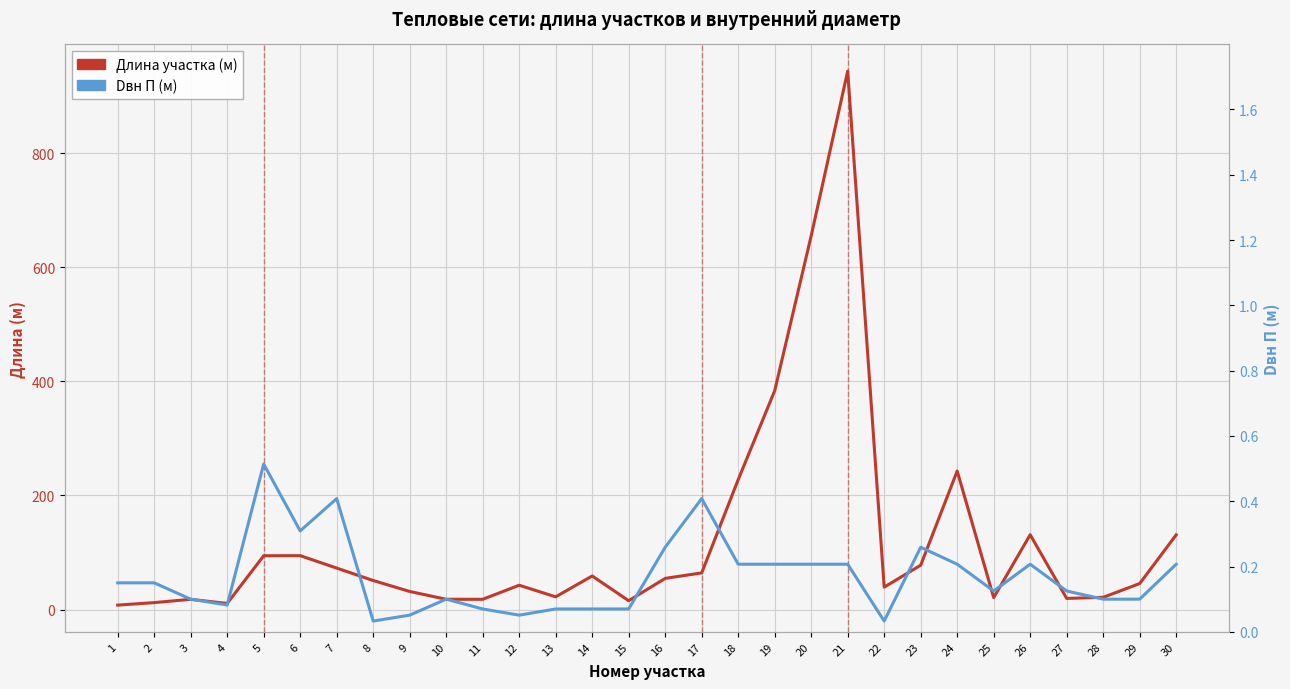

True or false: Dвн П (м) and Длина участка (м) intersect in this chart.

False